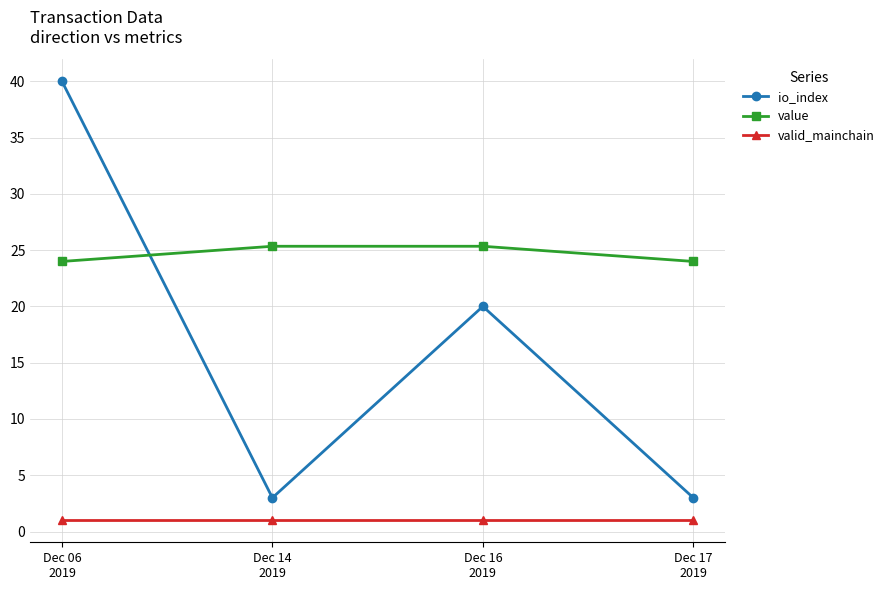

What is the sum of all io_index values?

66.0